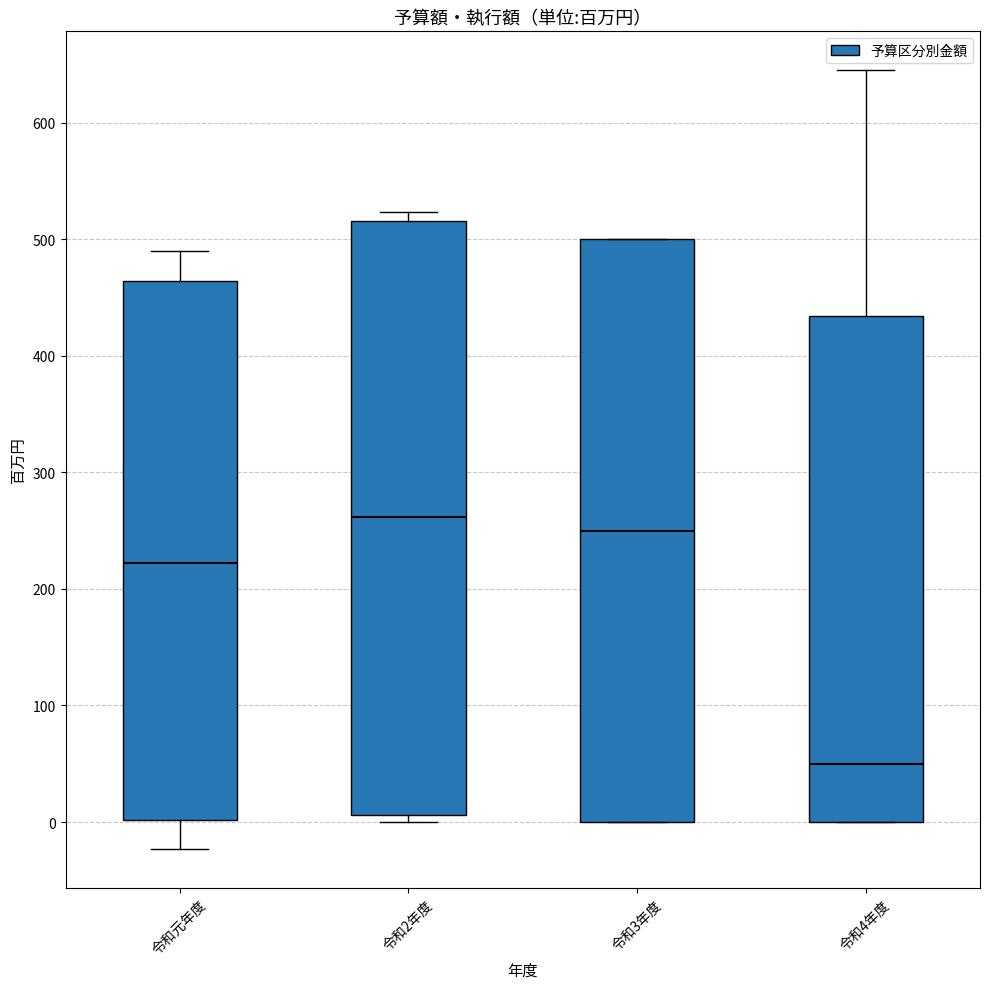

Comparing the boxes themselves (not the whiskers), which one is the tallest?

令和2年度